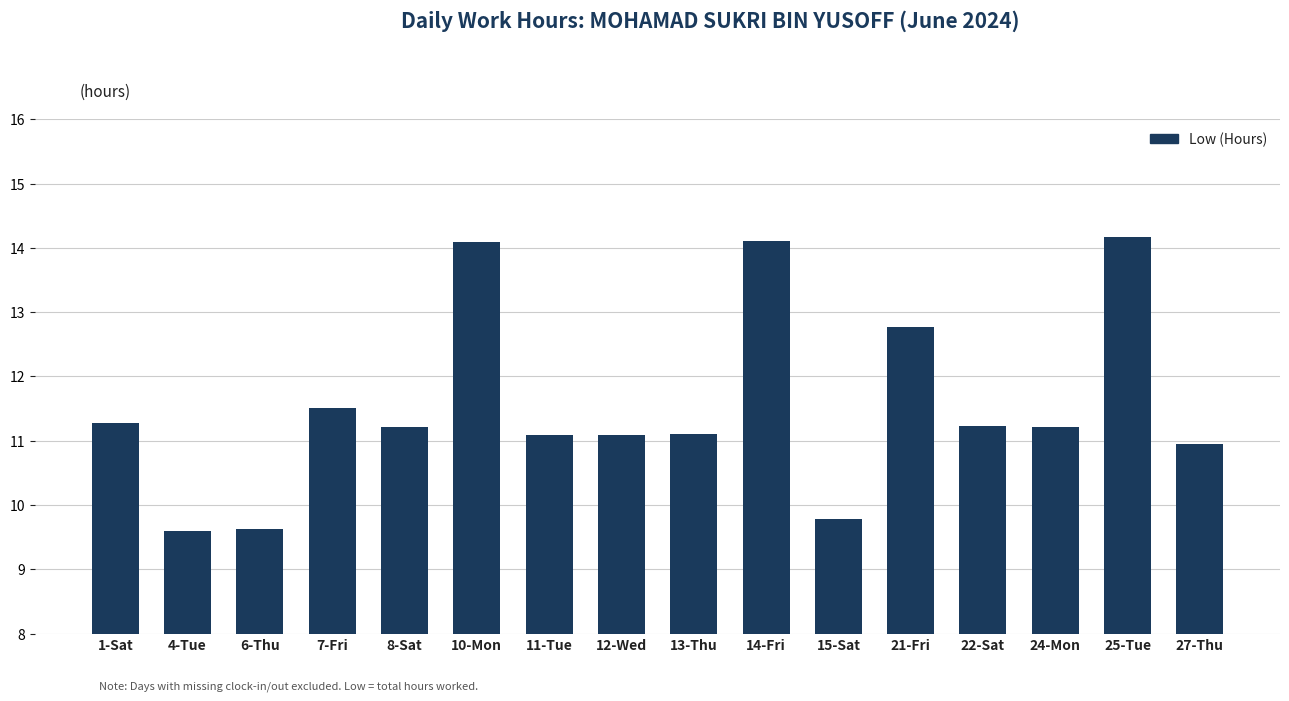

The value at 10-Mon is 14.1. True or false?

True